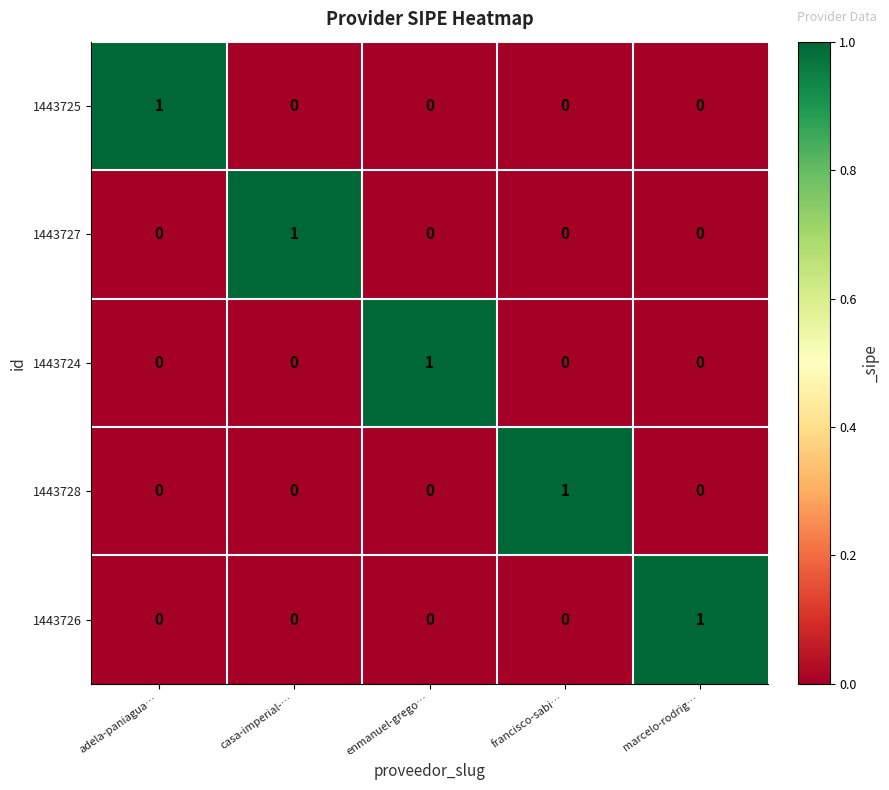

True or false: 1443728 has a value of 0 at enmanuel-grego….

True